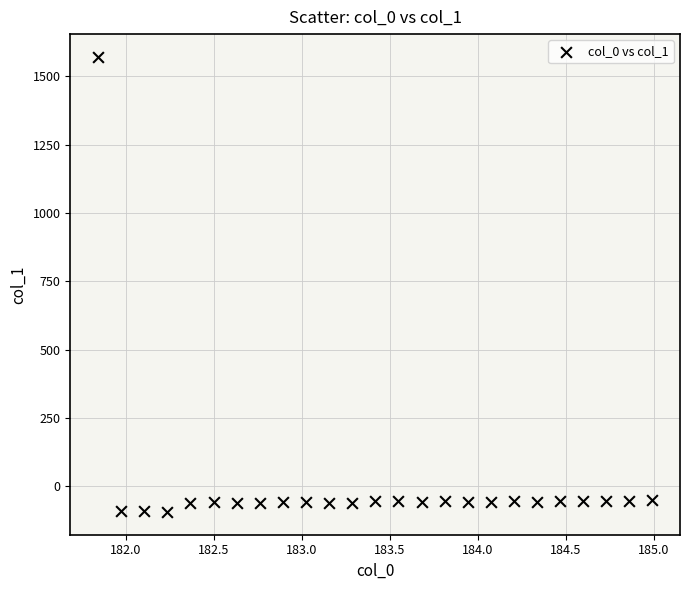

What is the range of Y values (max minus min)?

1666.6